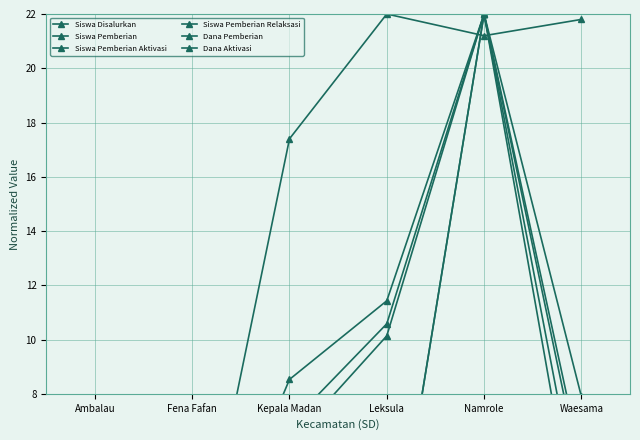

What is the total value across all series at Waesama?

45.1